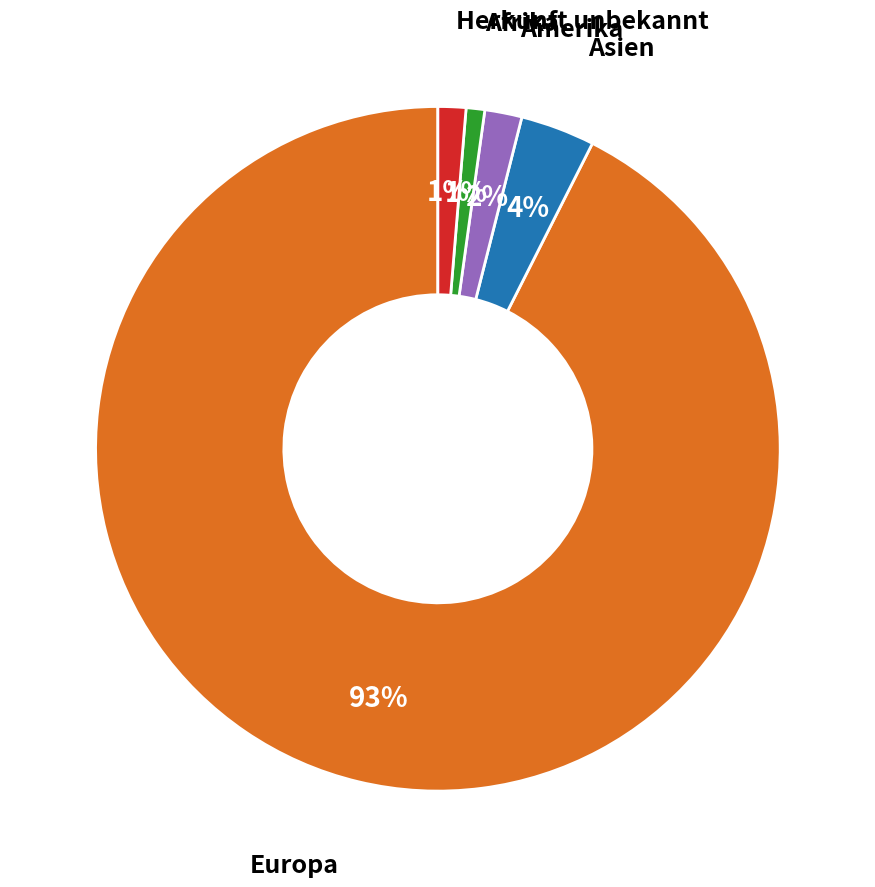

To the nearest percent, what is the average slice percentage?

20%